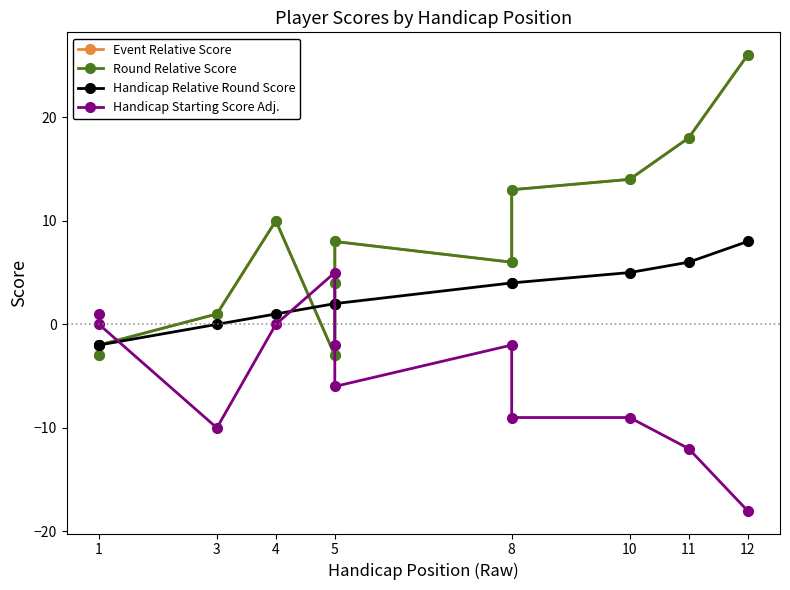

True or false: Event Relative Score and Round Relative Score cross at least once.

False